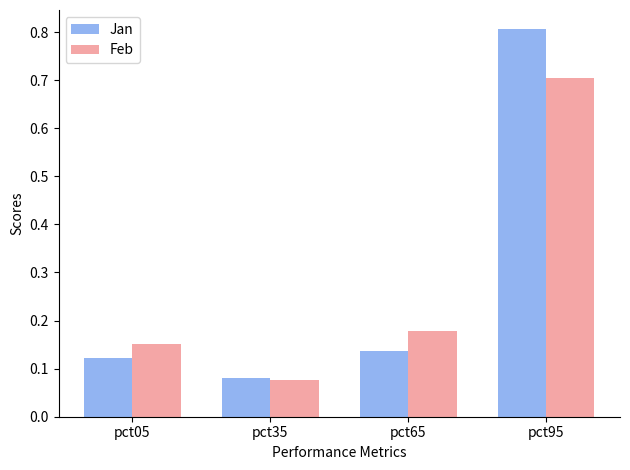

What are all the series names shown in the legend?

Jan, Feb